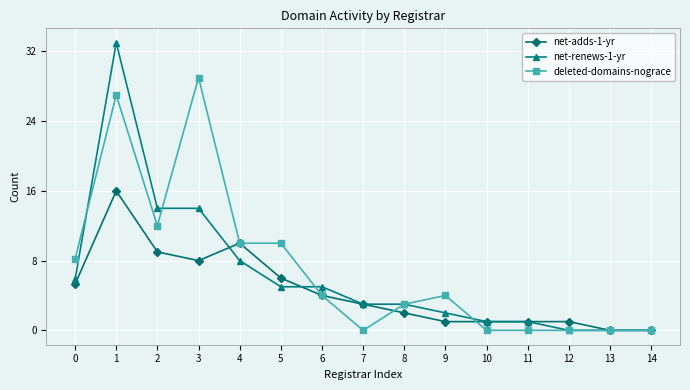

True or false: deleted-domains-nograce has more than 0 interior local peaks.

True